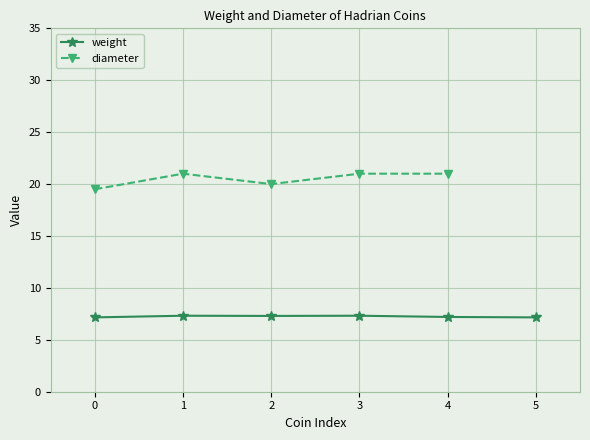

What is the value of the weight point at the 1st from the left?

7.2